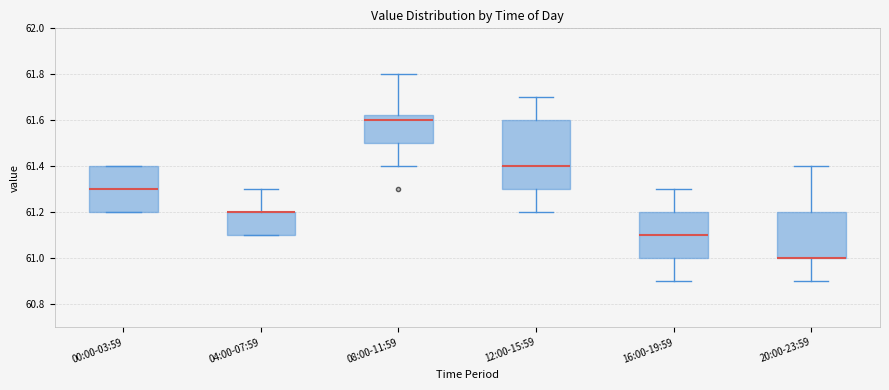

Where does the lower whisker of the box for 16:00-19:59 end on the y-axis? The values are not printed on the chart, so give them approximately, as read against the axis.

60.90